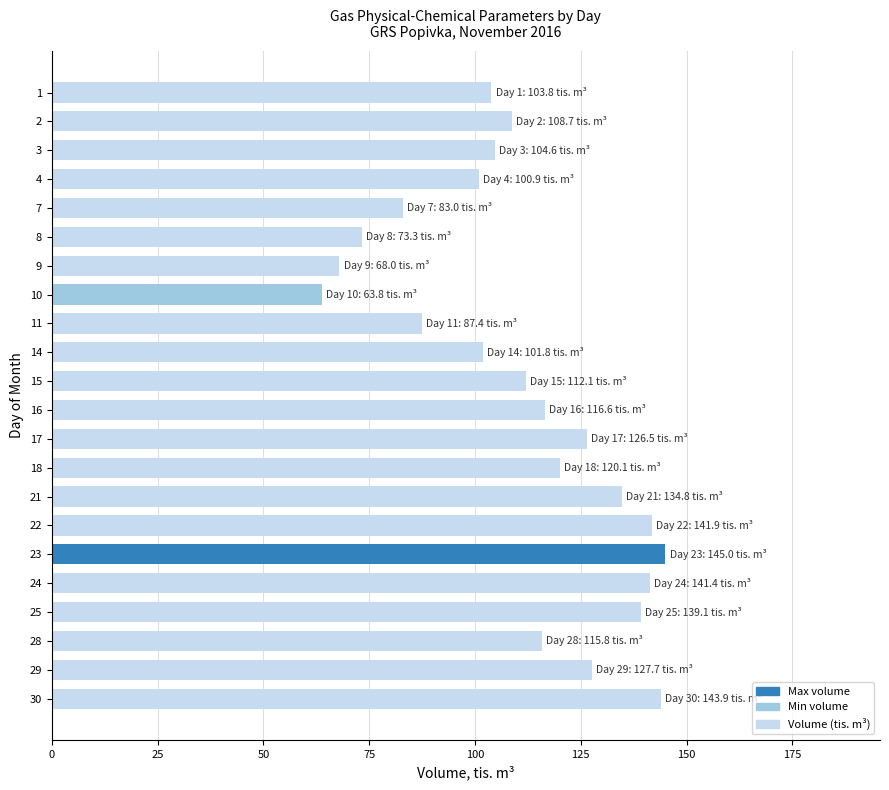

What is the smallest value displayed?

63.8